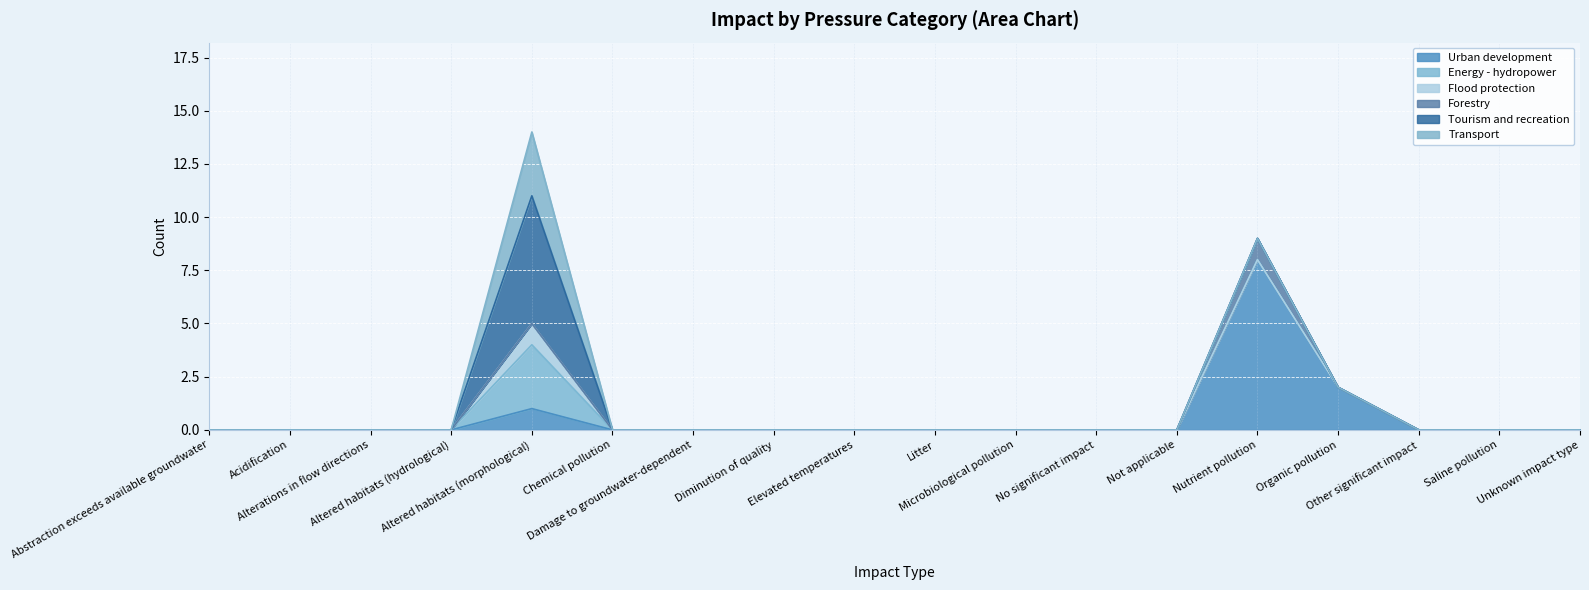

What position from the right is Litter?

9